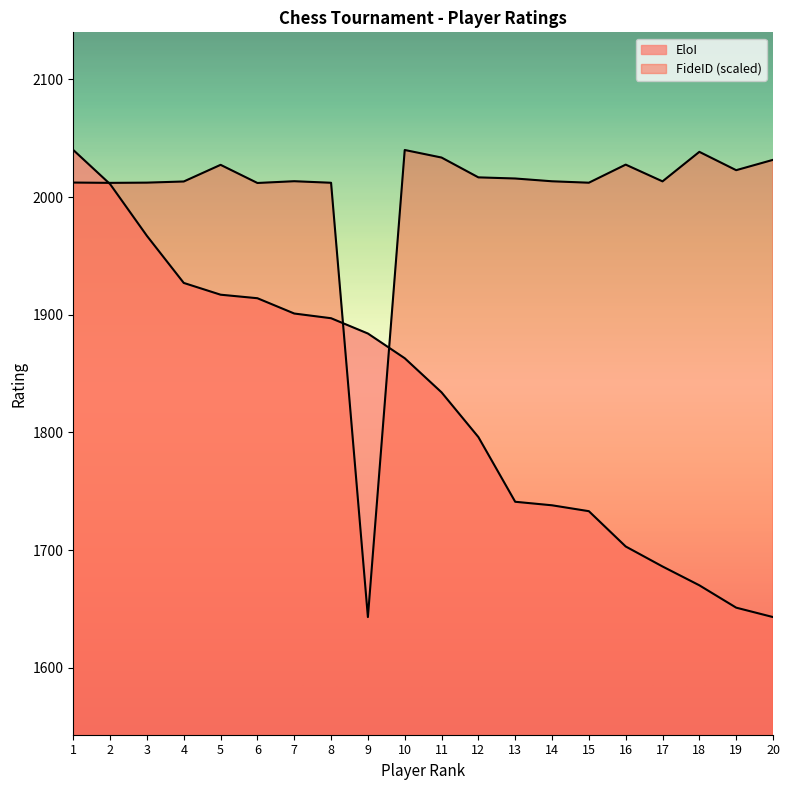

Read the FideID value at 2.

2012.1